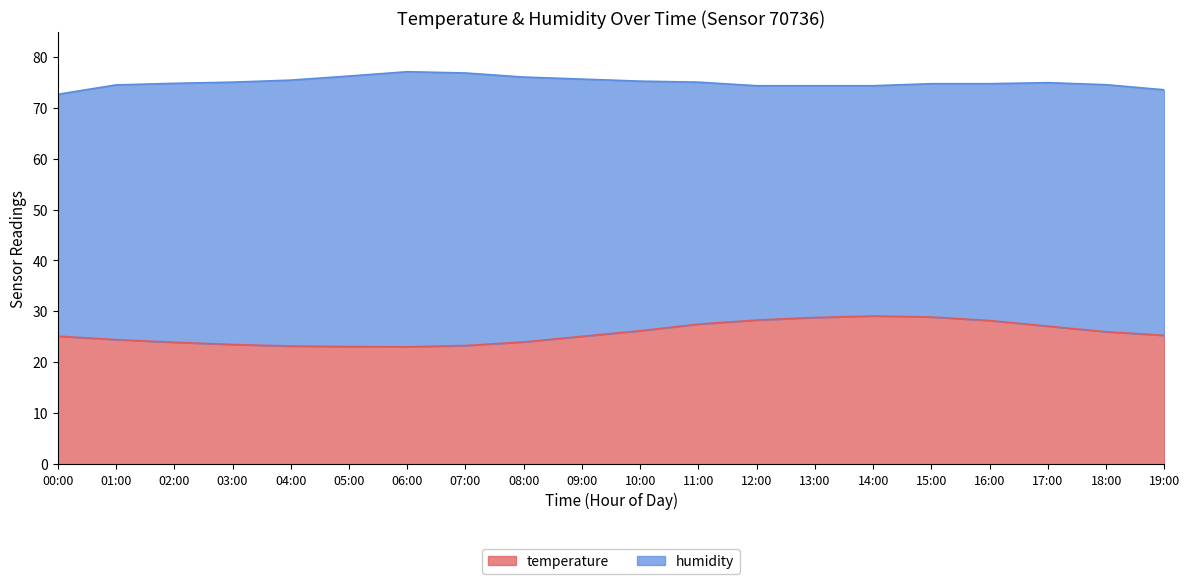

Rank the categories by value from highest to lowest.

14:00, 15:00, 13:00, 12:00, 16:00, 11:00, 17:00, 10:00, 18:00, 19:00, 00:00, 09:00, 01:00, 08:00, 02:00, 03:00, 07:00, 04:00, 05:00, 06:00